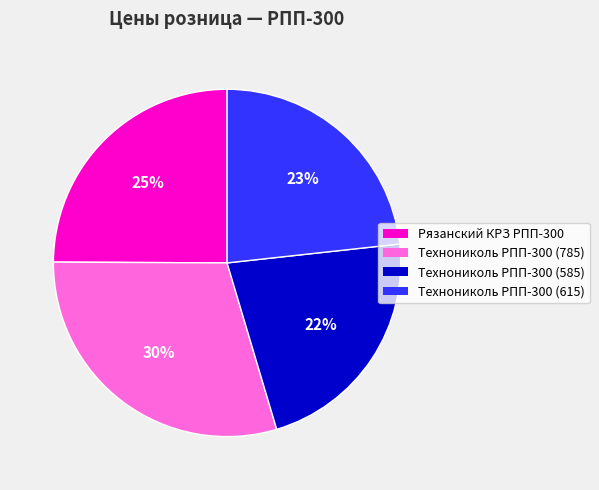

What is the ratio of the value at Технониколь РПП-300 (585) to the value at Технониколь РПП-300 (615)?

1.0